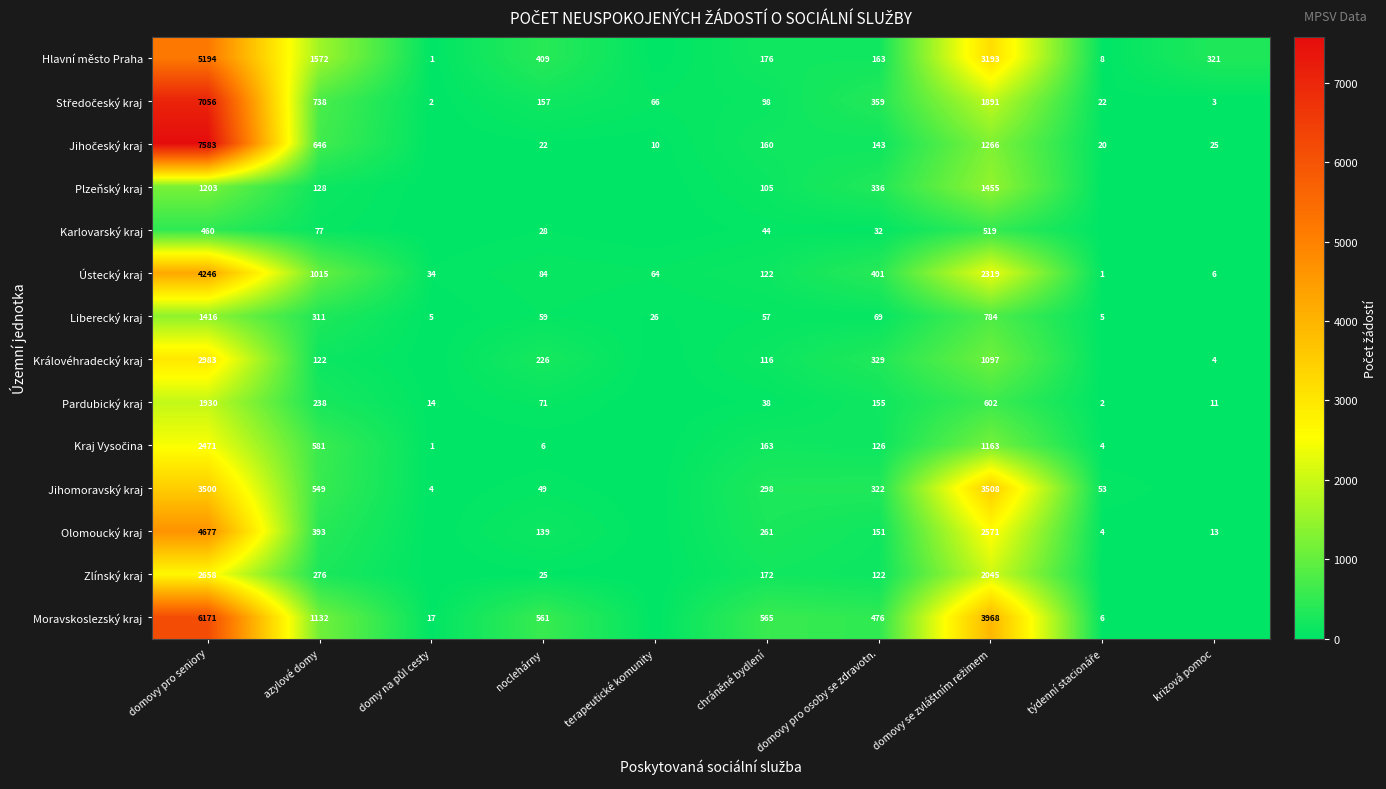

Is it true that Olomoucký kraj equals 4 at krizová pomoc?

False